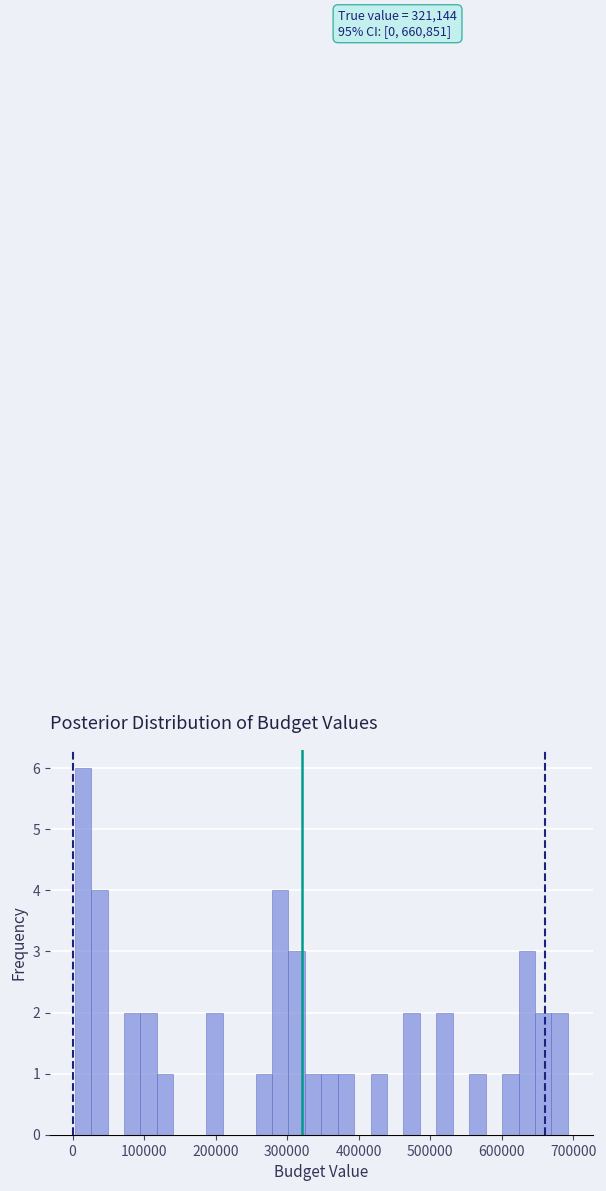

Around what value on the x-axis is the tallest bar? Give the approximate position of its centre, as read against the axis.

10000